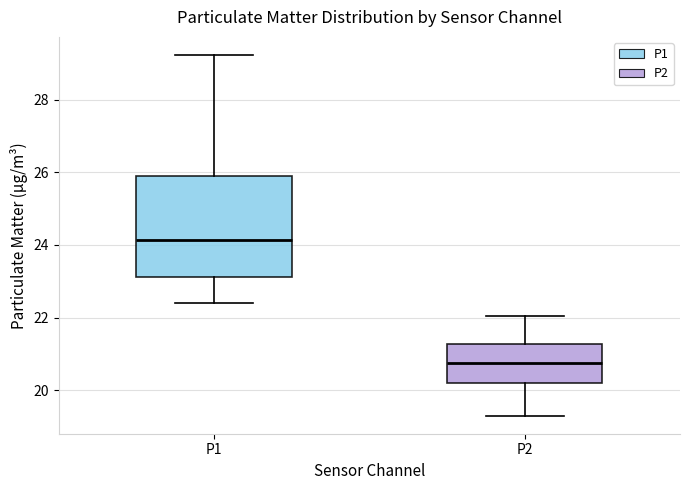

Which box has the highest median line?

P1